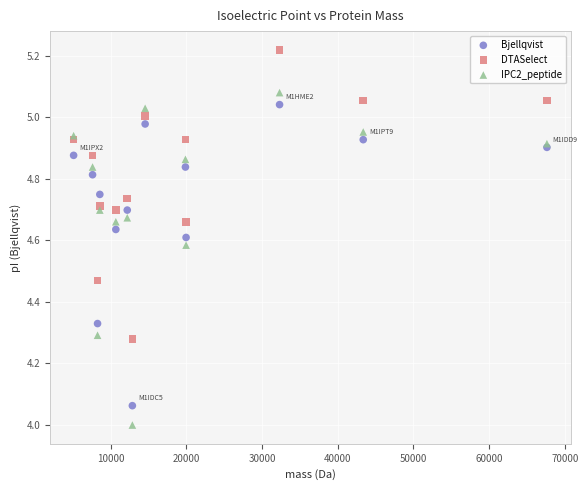

Which series reaches the minimum Y coordinate?

IPC2_peptide